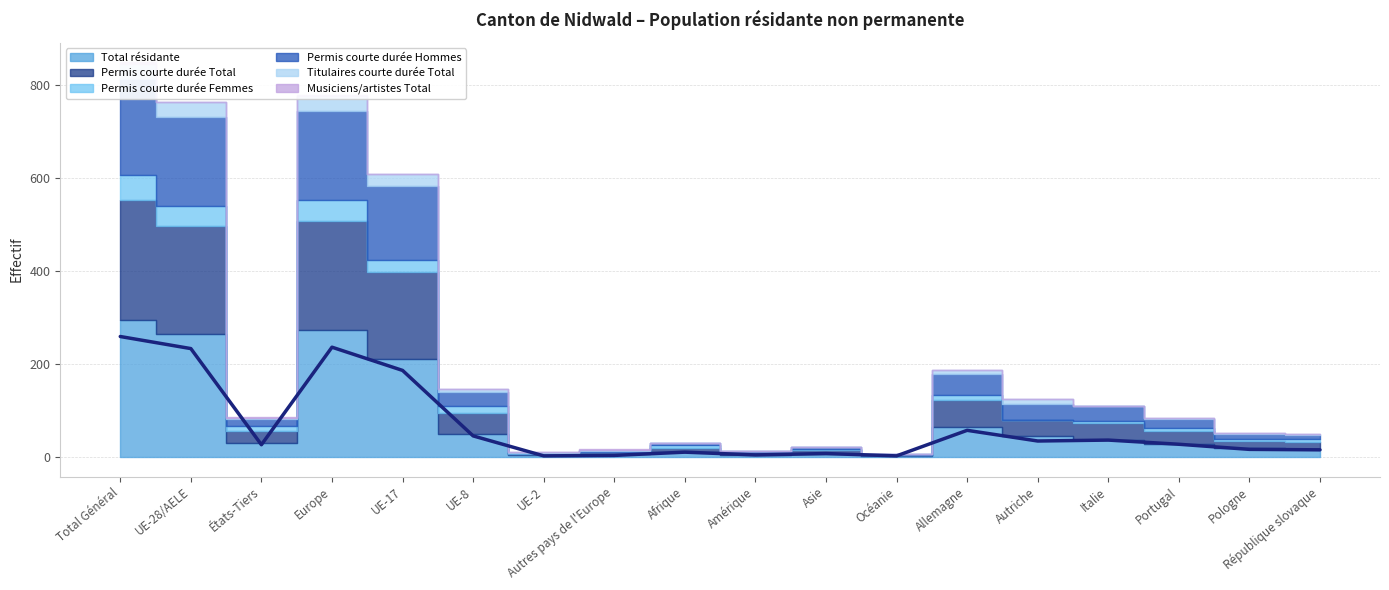

What are all the series names shown in the legend?

Total résidante, Permis courte durée Total, Permis courte durée Femmes, Permis courte durée Hommes, Titulaires courte durée Total, Musiciens/artistes Total